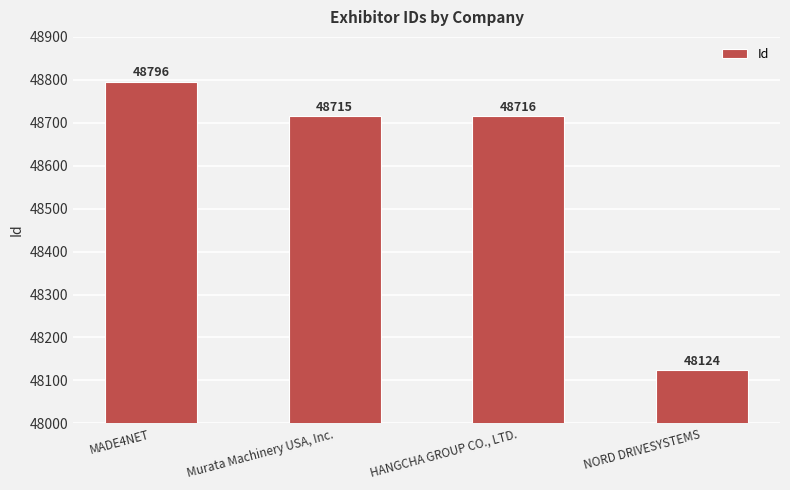

What is the average value?

48588